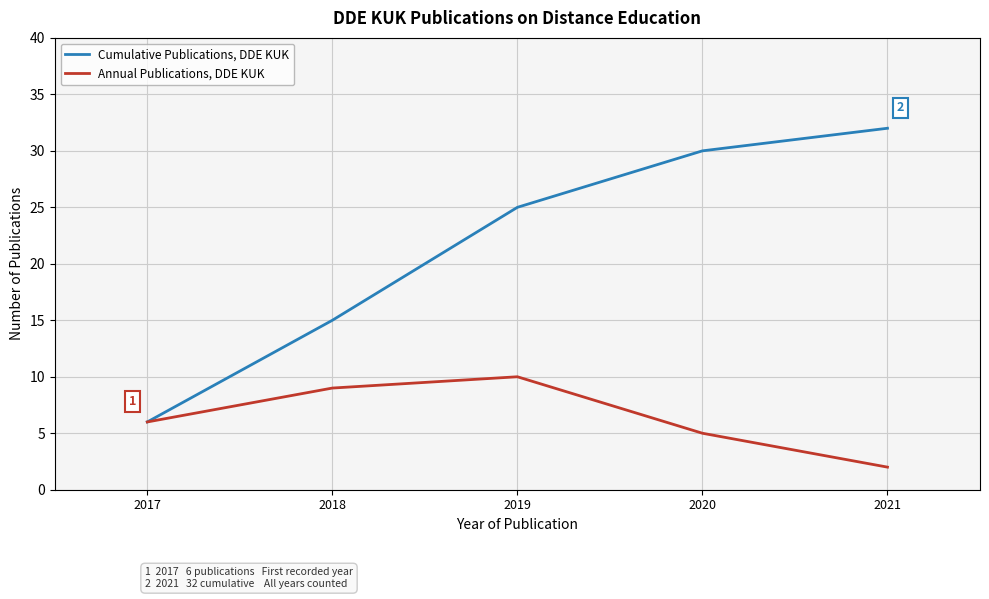

Is the value of Annual Publications, DDE KUK at 2018 greater than the value of Cumulative Publications, DDE KUK at 2018?

No